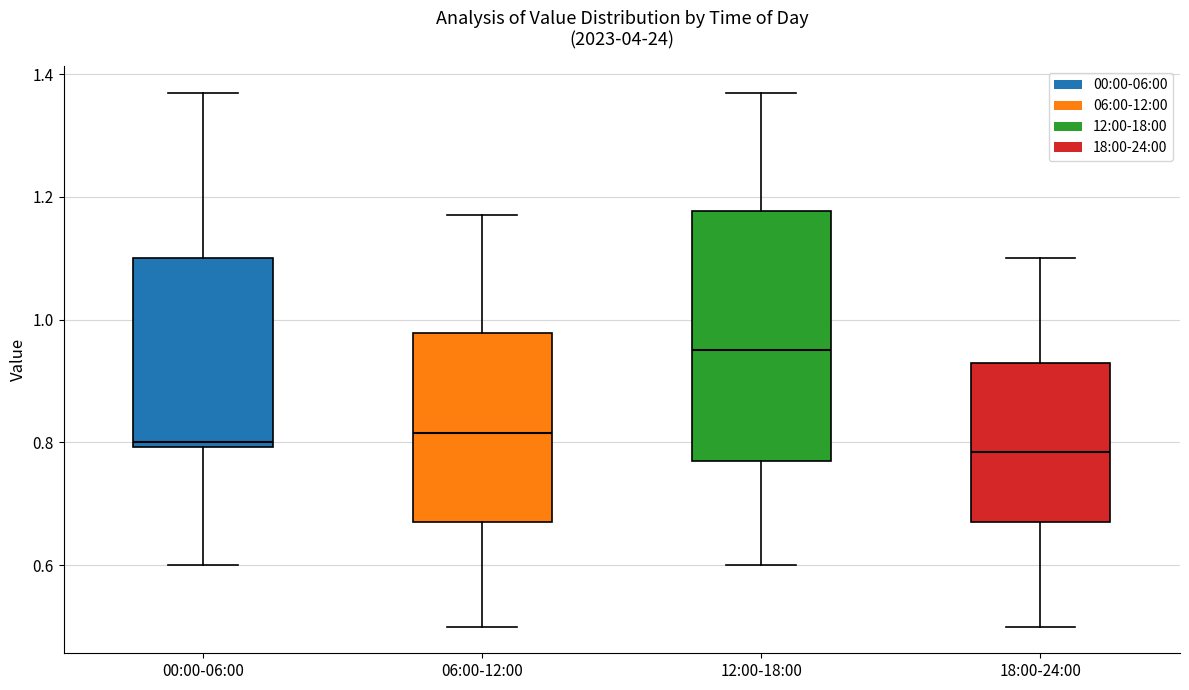

Where is the upper edge of the box for 12:00-18:00 on the y-axis? The values are not printed on the chart, so give them approximately, as read against the axis.

1.18